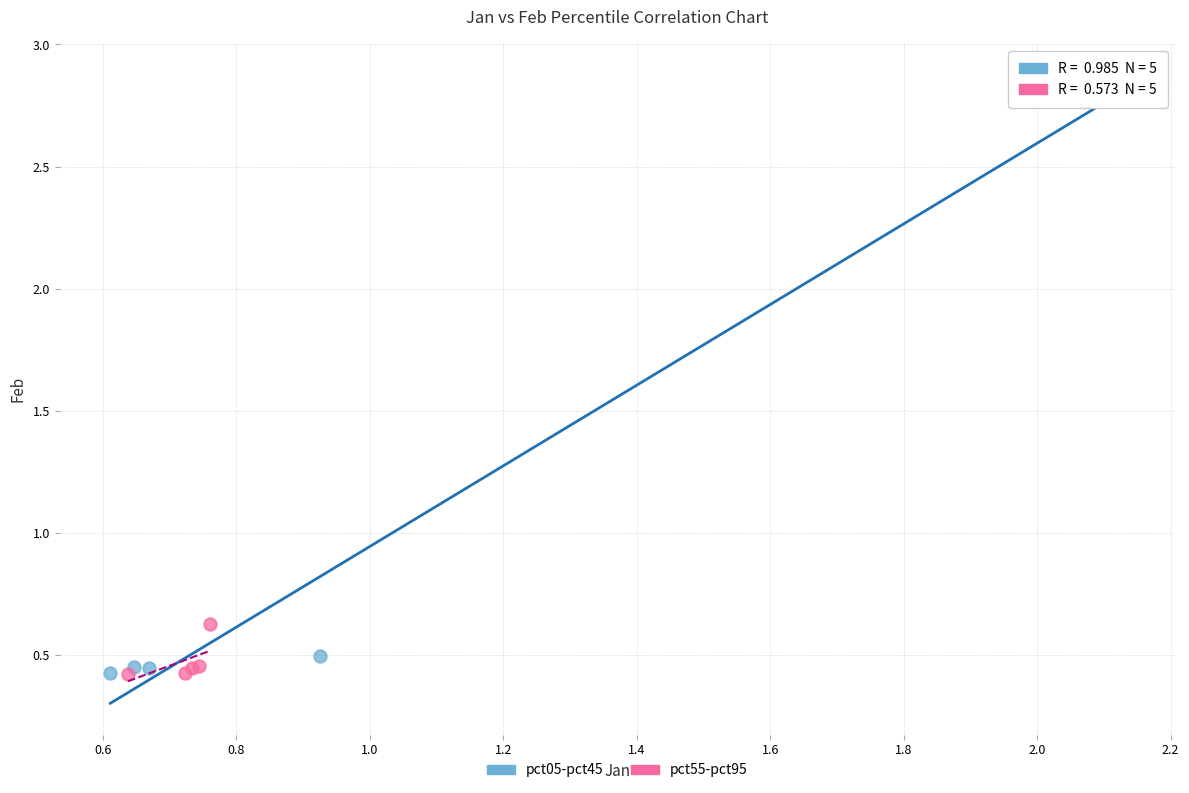

What are all the series names shown in the legend?

pct05-pct45, pct55-pct95